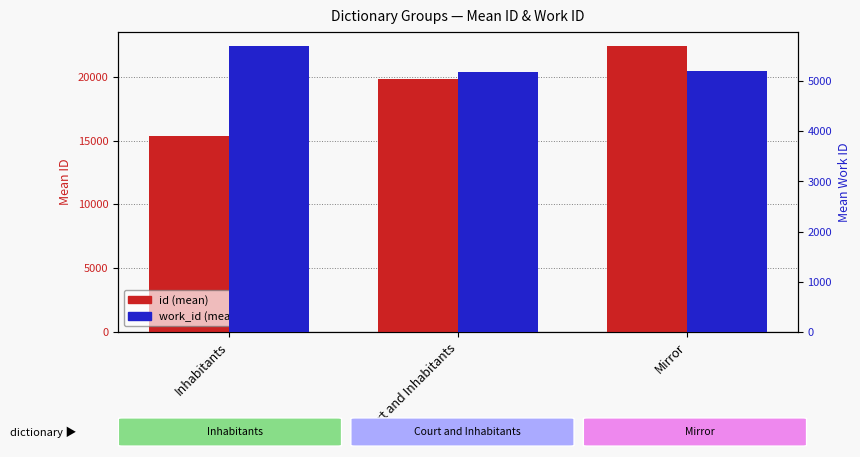

List the labels in order of id (mean) value, largest first.

Mirror, Court and Inhabitants, Inhabitants